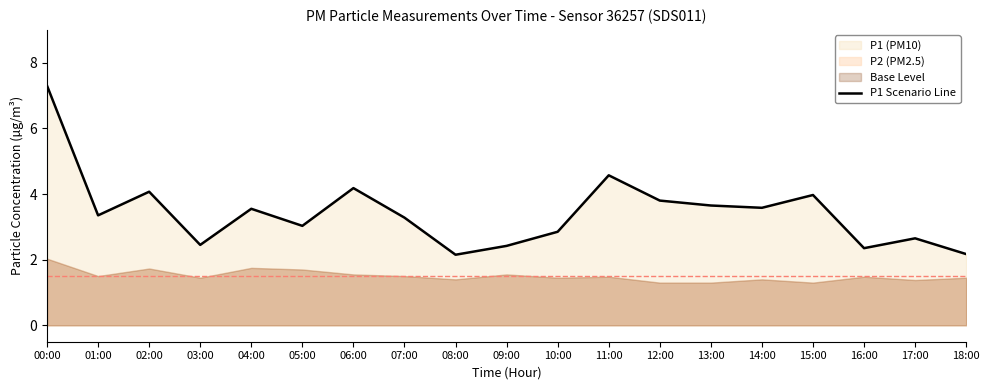

How many data points are less than 3?

7